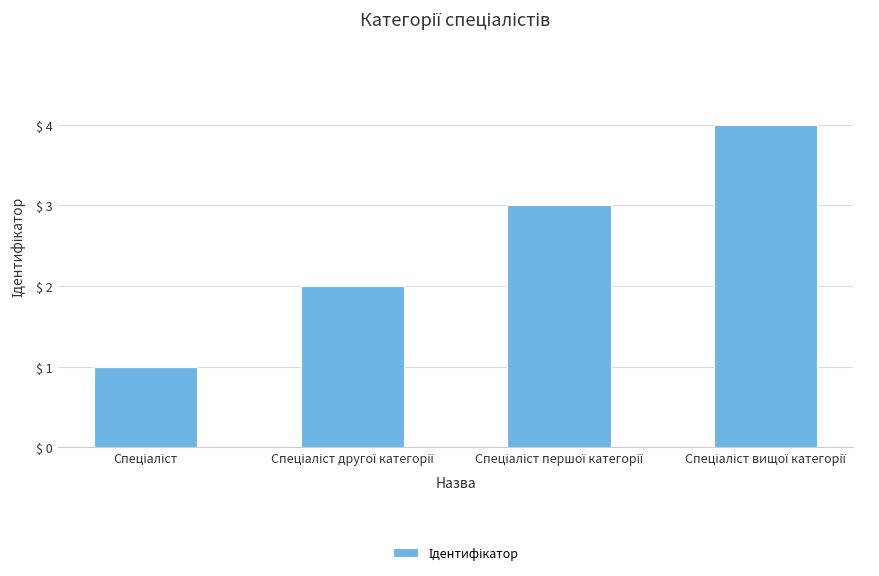

What is the maximum value shown in the chart?

4